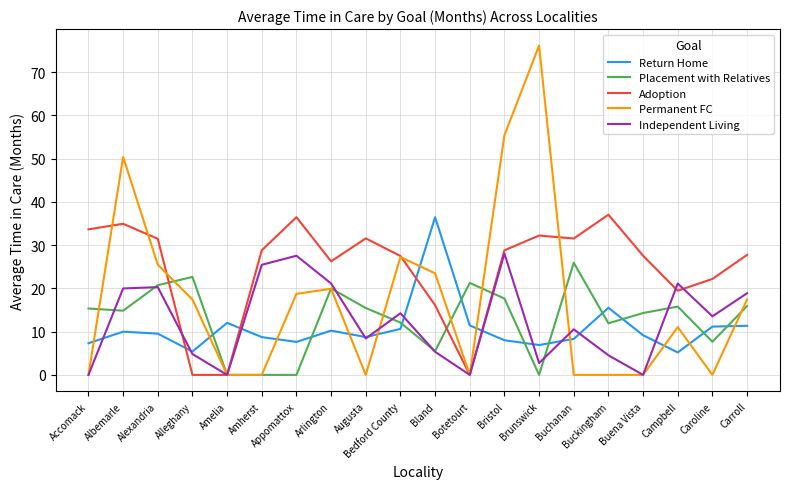

At which label does Return Home reach its peak?

Bland